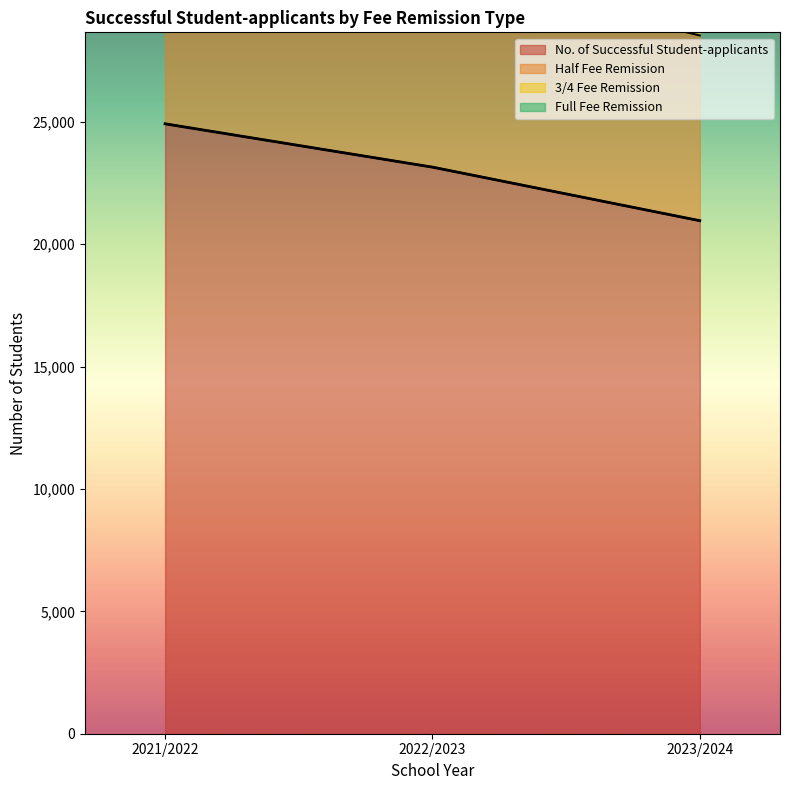

What is the difference between the maximum and minimum values in the Full Fee Remission series?

7916